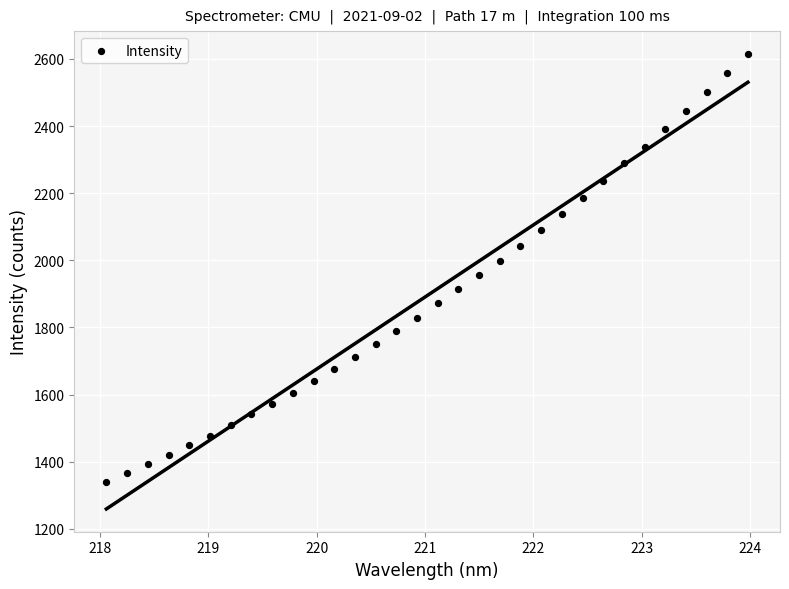

What is the range of X values (max minus min)?

5.9